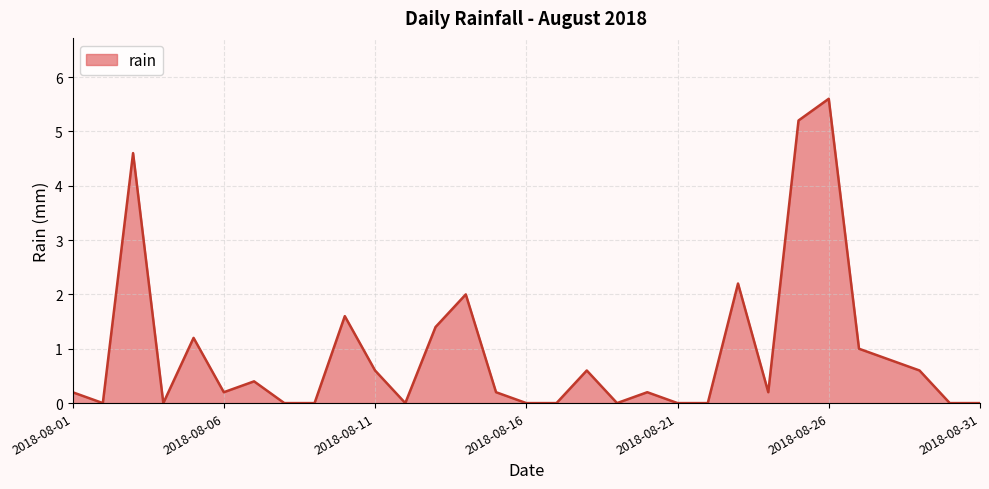

What is the greatest value displayed?

5.6